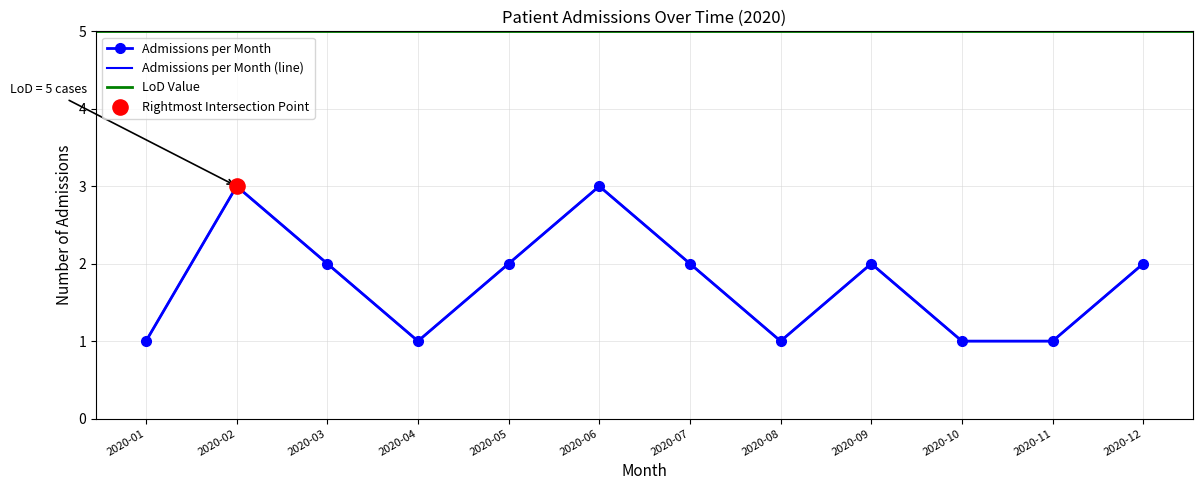

Which has a higher value, 2020-01 or 2020-08?

2020-01